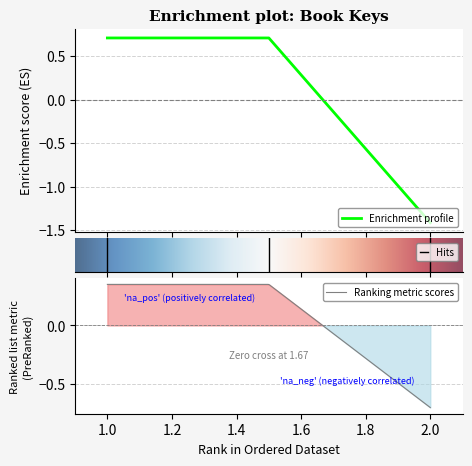

At which category does the chart reach its minimum across all series?

2